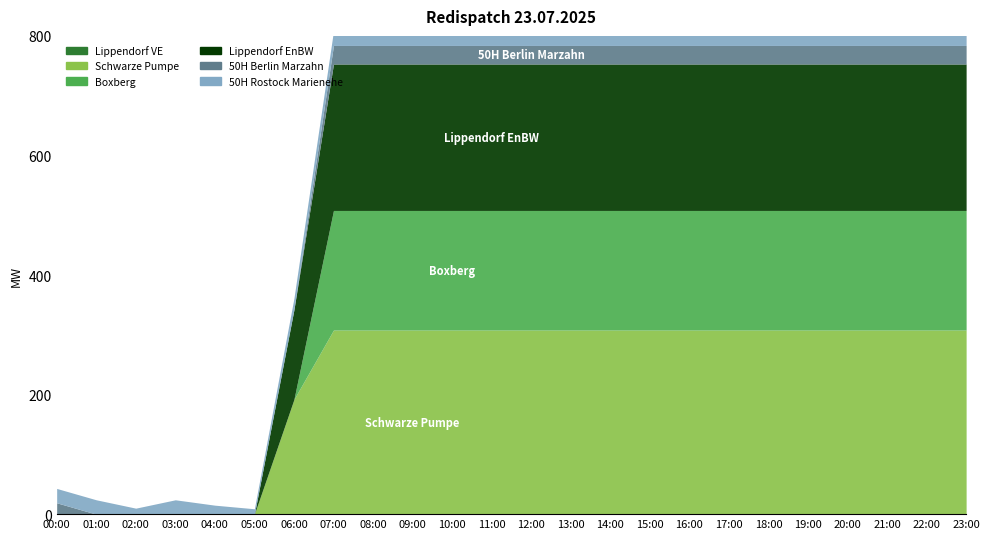

Which series changed the most between 01:00 and 02:00?

50H Rostock Marienehe